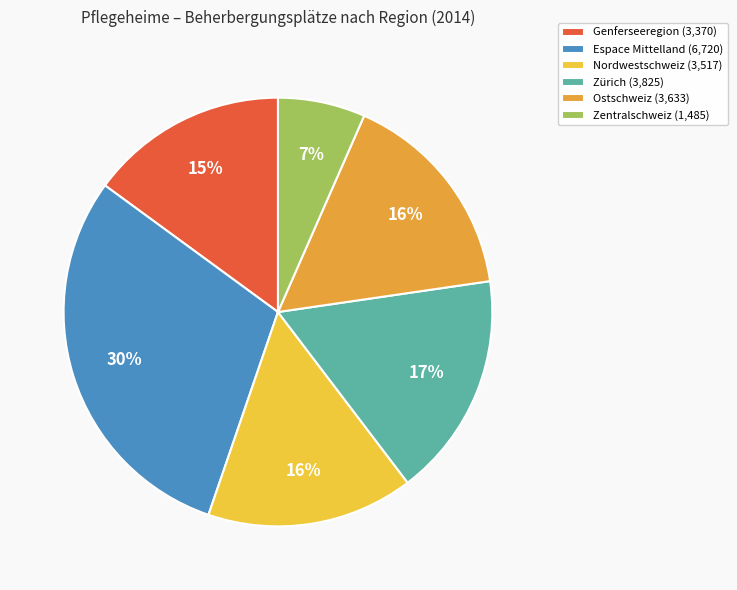

Which category has the smallest portion of the pie?

Zentralschweiz